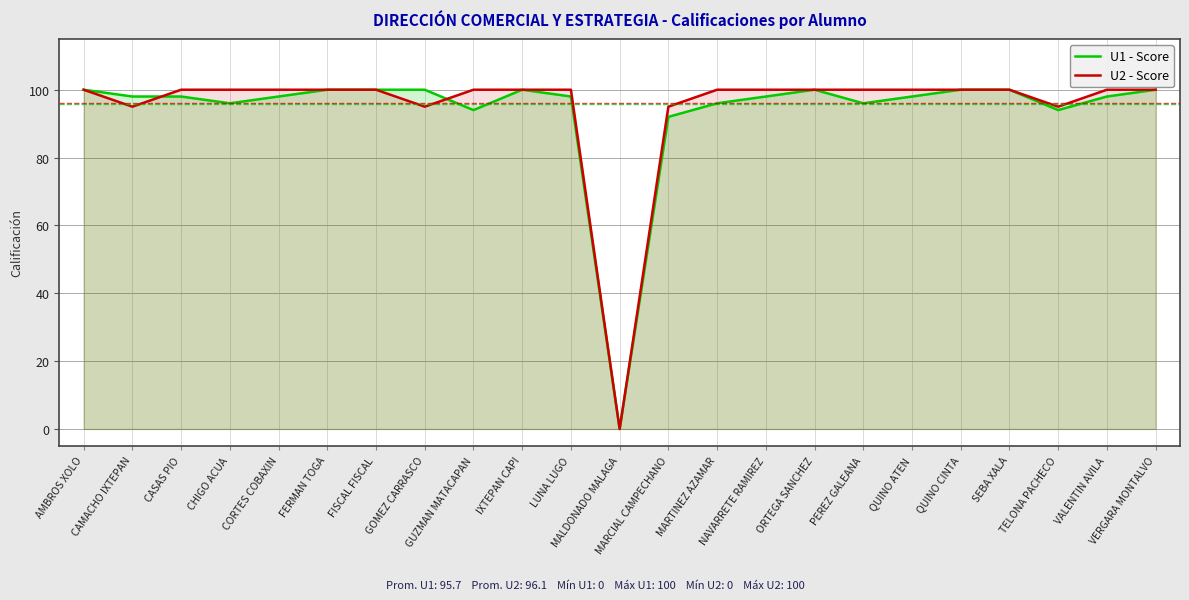

Is the value of U2 - Score at AMBROS XOLO greater than the value of U1 - Score at TELONA PACHECO?

Yes